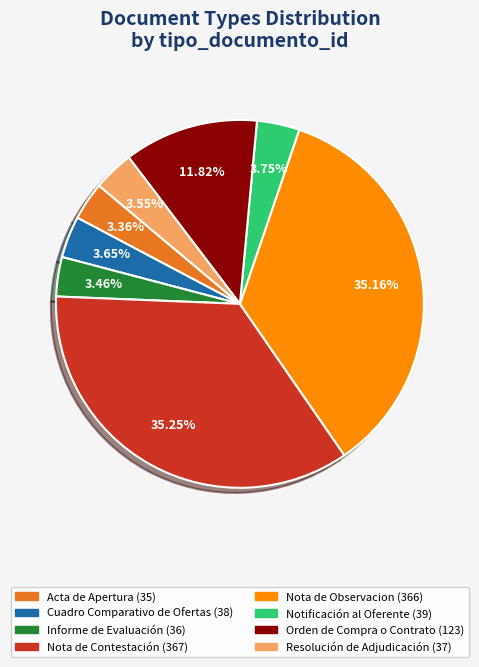

Is there any slice that represents more than half of the pie?

No